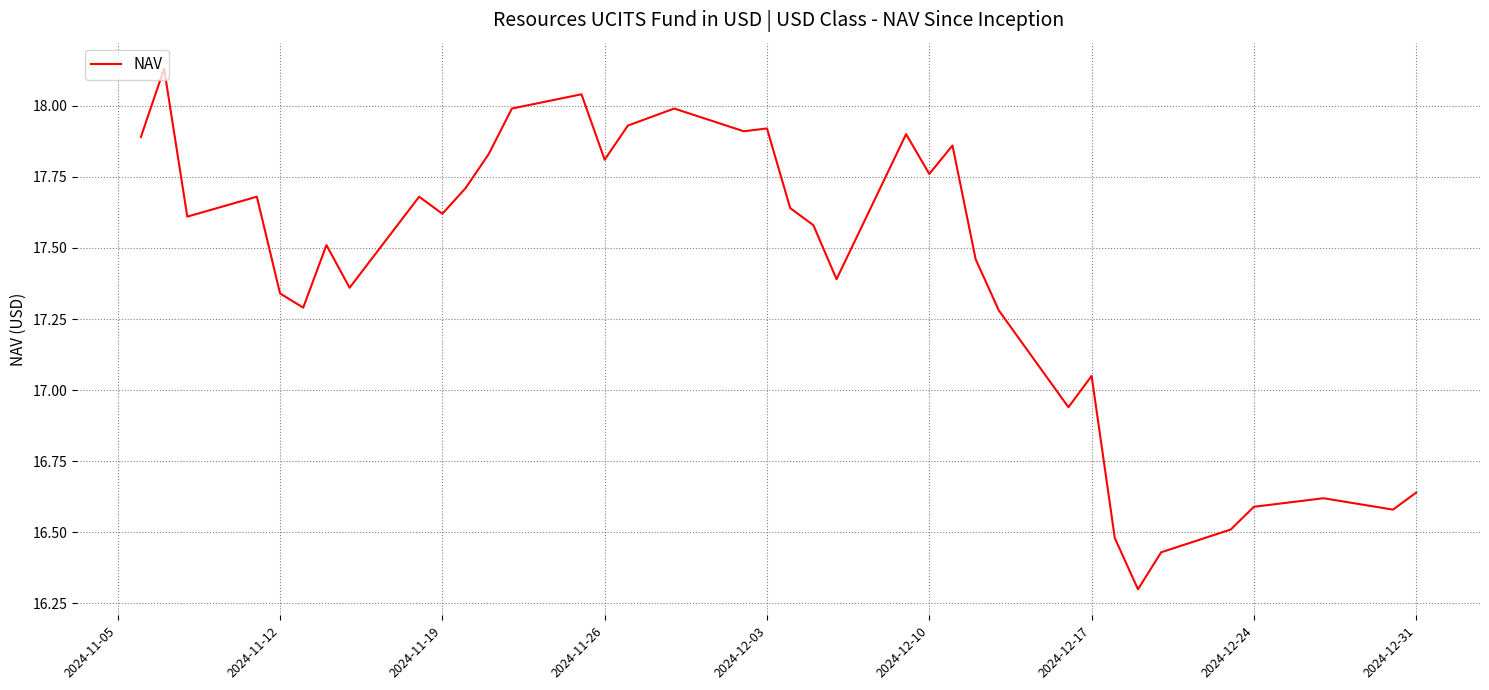

What is the smallest value displayed?

16.3